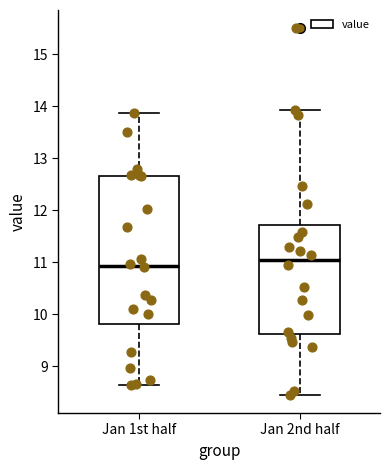

Which box has the highest median line?

Jan 2nd half